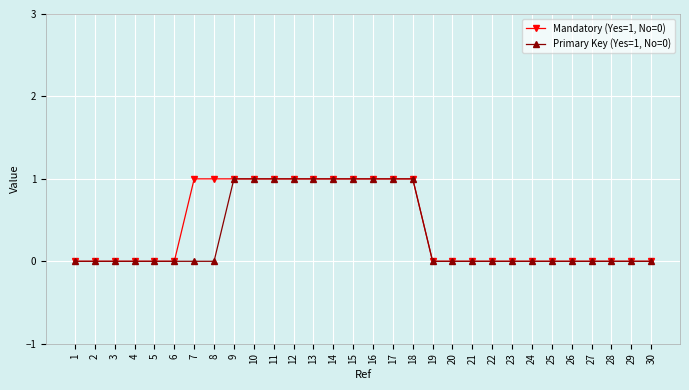

Does the chart display data point markers on the line(s)?

Yes